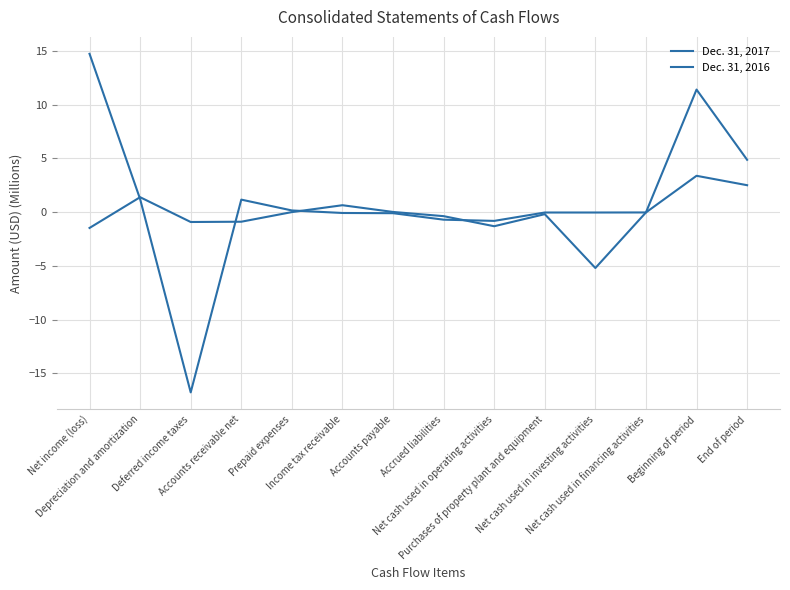

Which series has the largest range (max minus min)?

Dec. 31, 2017